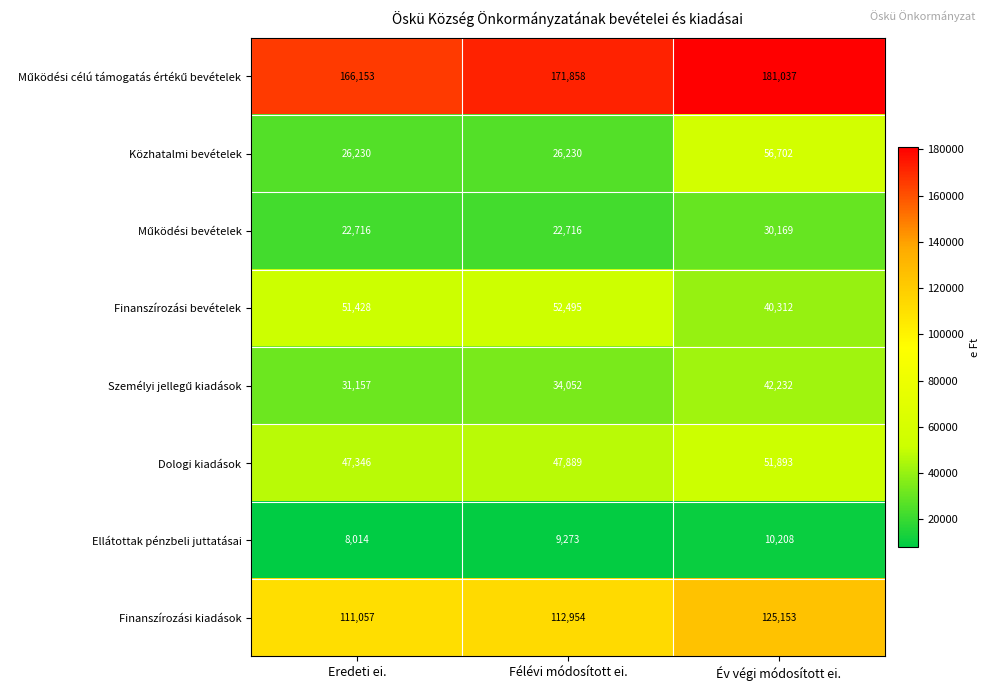

At how many categories does at least one series exceed 166289?

2